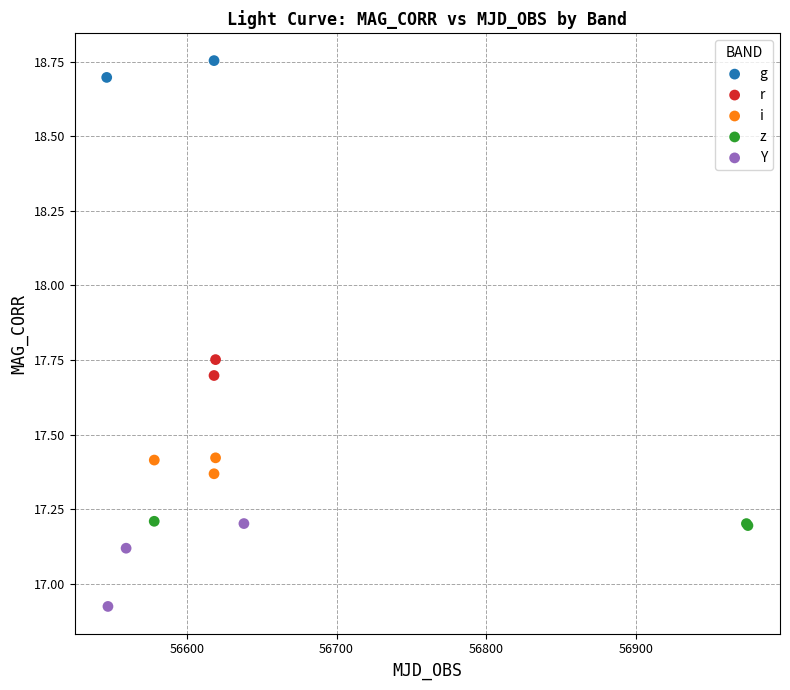

What are all the series names shown in the legend?

g, r, i, z, Y